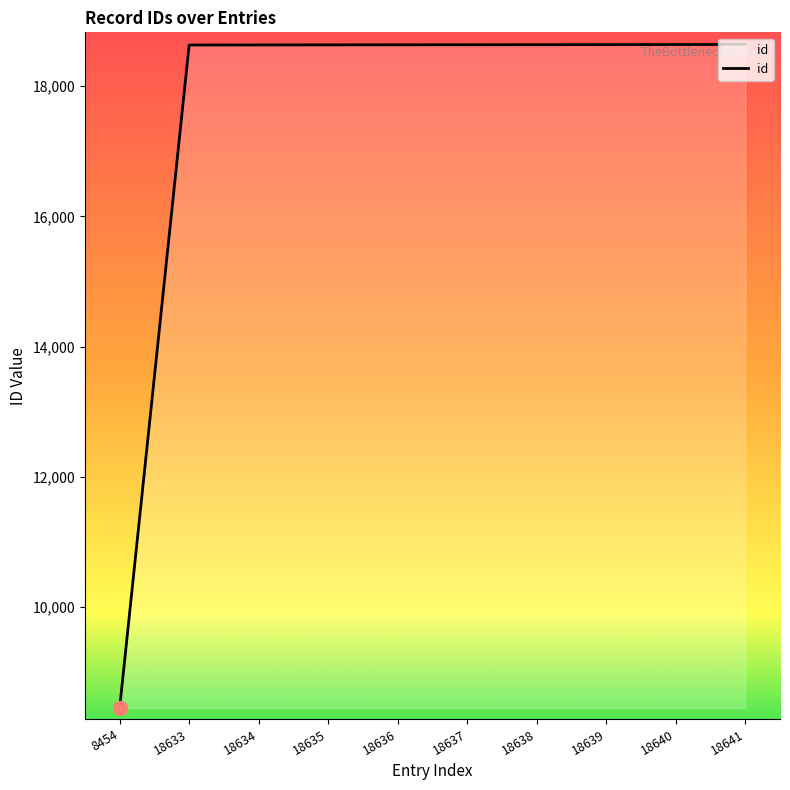

Which category has the lowest value across all series?

8454